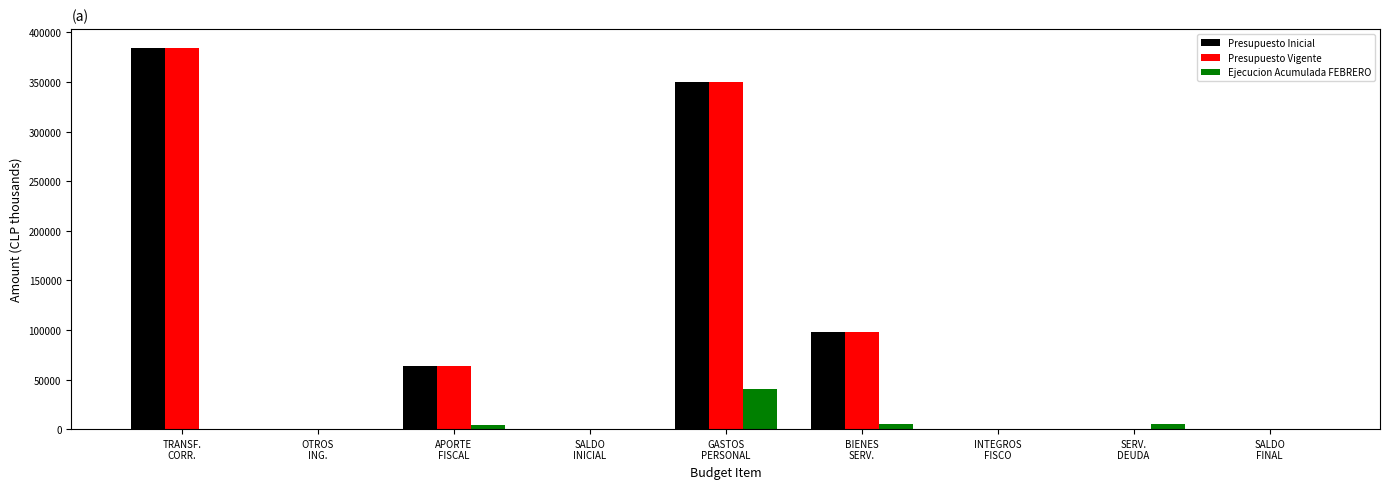

What is the sum of all Presupuesto Vigente values?

896952